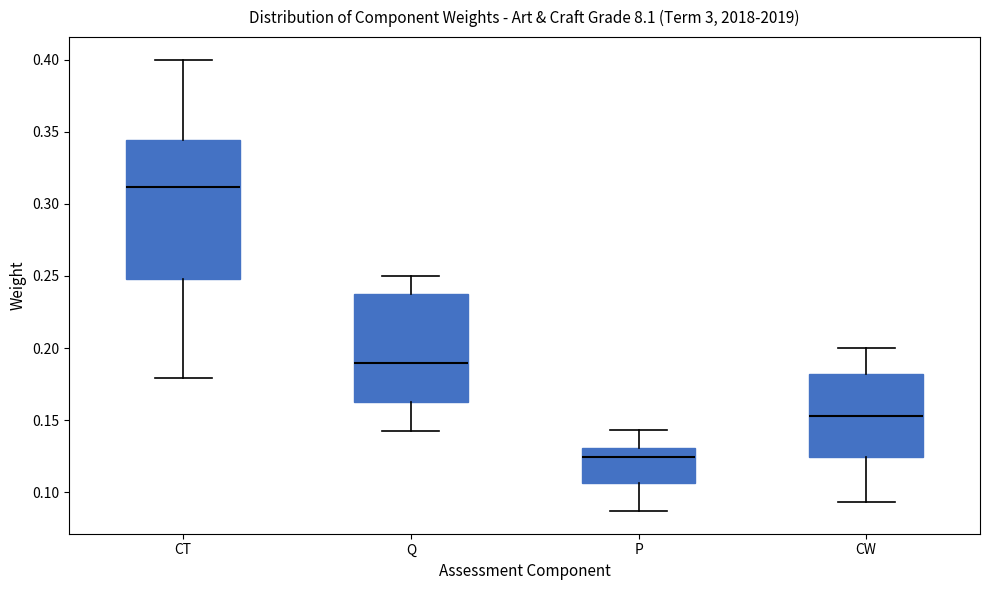

Reading left to right, read every box against the y-axis: the position of its median line, the range the box covers, and the ends of its whiskers. The values are not printed on the chart, so give them approximately, as read against the axis.

CT: median 0.310, box 0.250 to 0.345, whiskers 0.180 to 0.400
Q: median 0.190, box 0.165 to 0.240, whiskers 0.145 to 0.250
P: median 0.125, box 0.105 to 0.130, whiskers 0.085 to 0.145
CW: median 0.155, box 0.125 to 0.180, whiskers 0.095 to 0.200